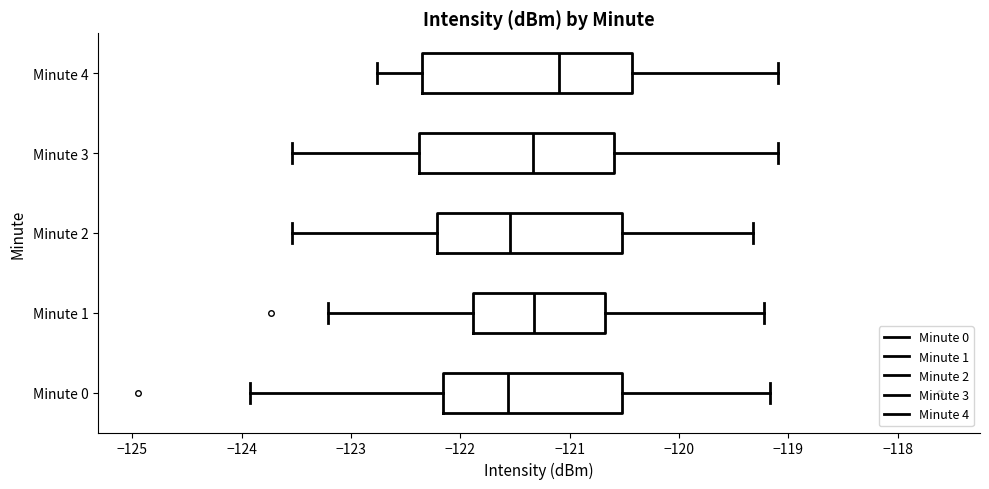

Comparing the boxes themselves (not the whiskers), which one is the widest?

Minute 4